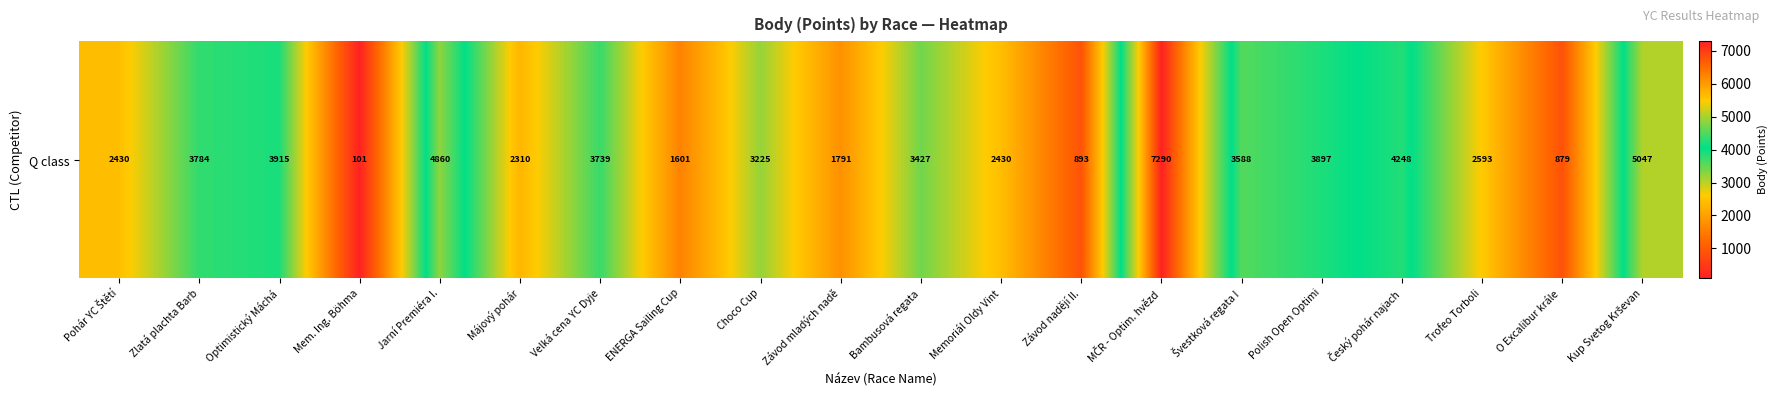

How many distinct data groups are displayed?

1